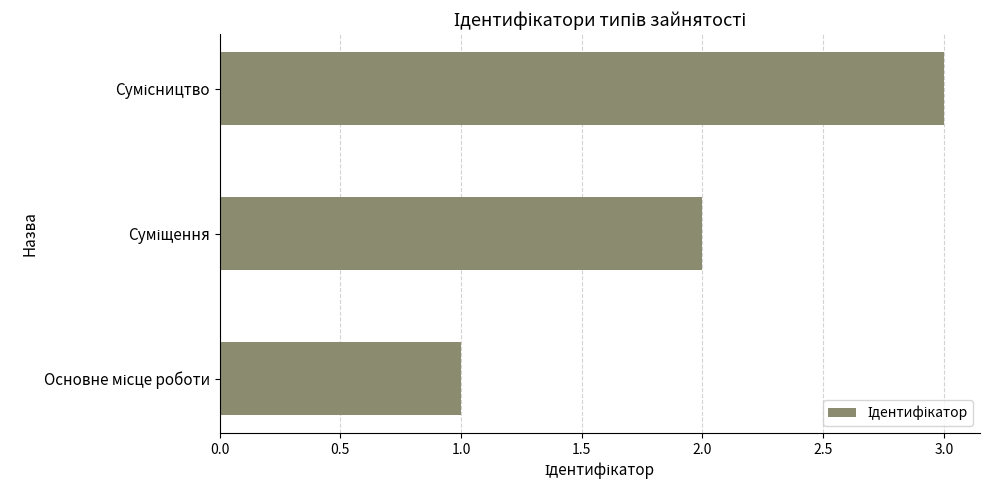

What is the sum of all values?

6